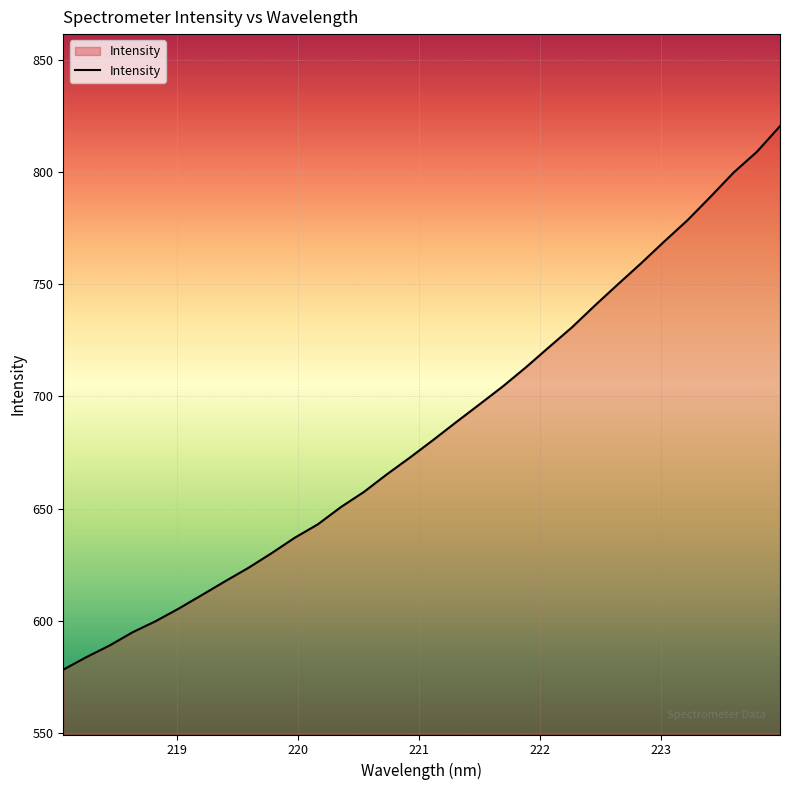

Reading left to right, list all the values displayed in this chart.

578.2	583.8	588.9	594.9	599.8	605.5	611.5	617.6	623.6	630.1	637.0	643.0	650.7	657.5	665.4	672.9	680.7	688.7	696.5	704.4	713.0	722.0	730.9	740.7	750.1	759.5	769.2	778.6	789.1	799.9	809.1	820.5